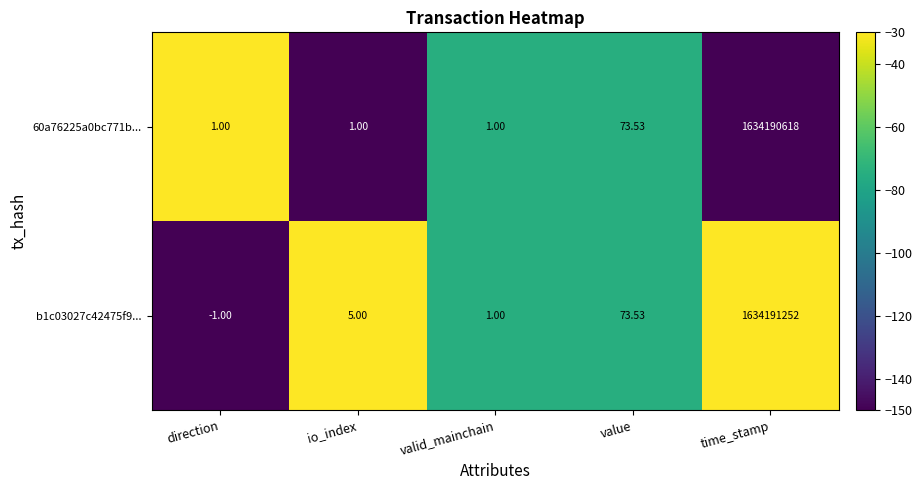

At which label does b1c03027c42475f9... reach its peak?

time_stamp